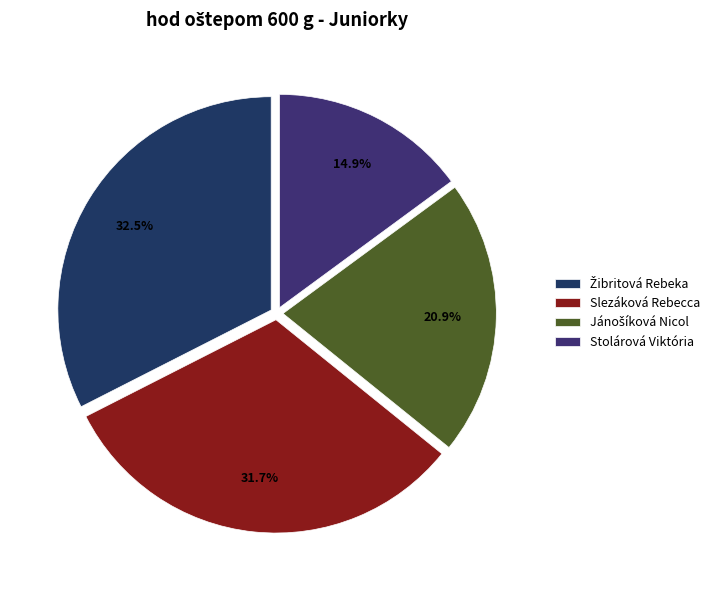

True or false: Stolárová Viktória accounts for 2% of the total.

False